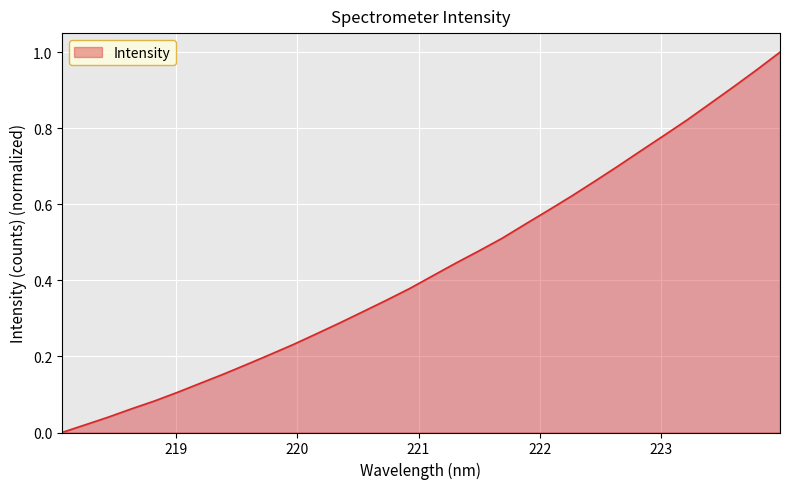

Does the chart display data point markers on the line(s)?

No